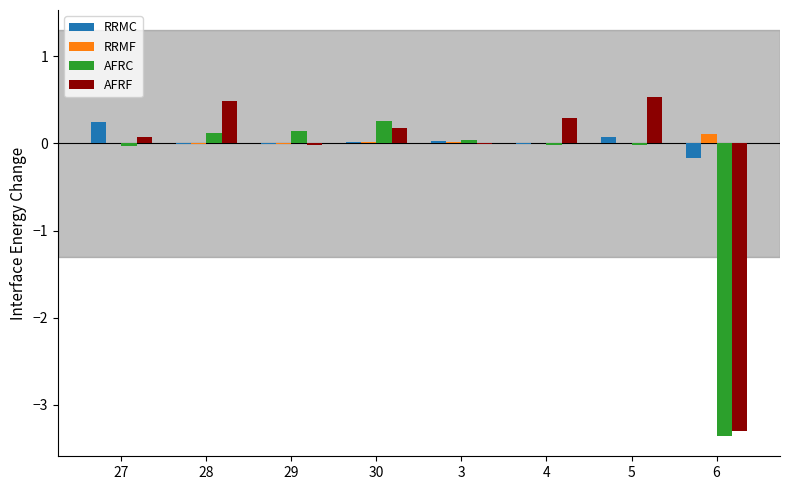

True or false: AFRC has a value of -3.4 at 6.

True